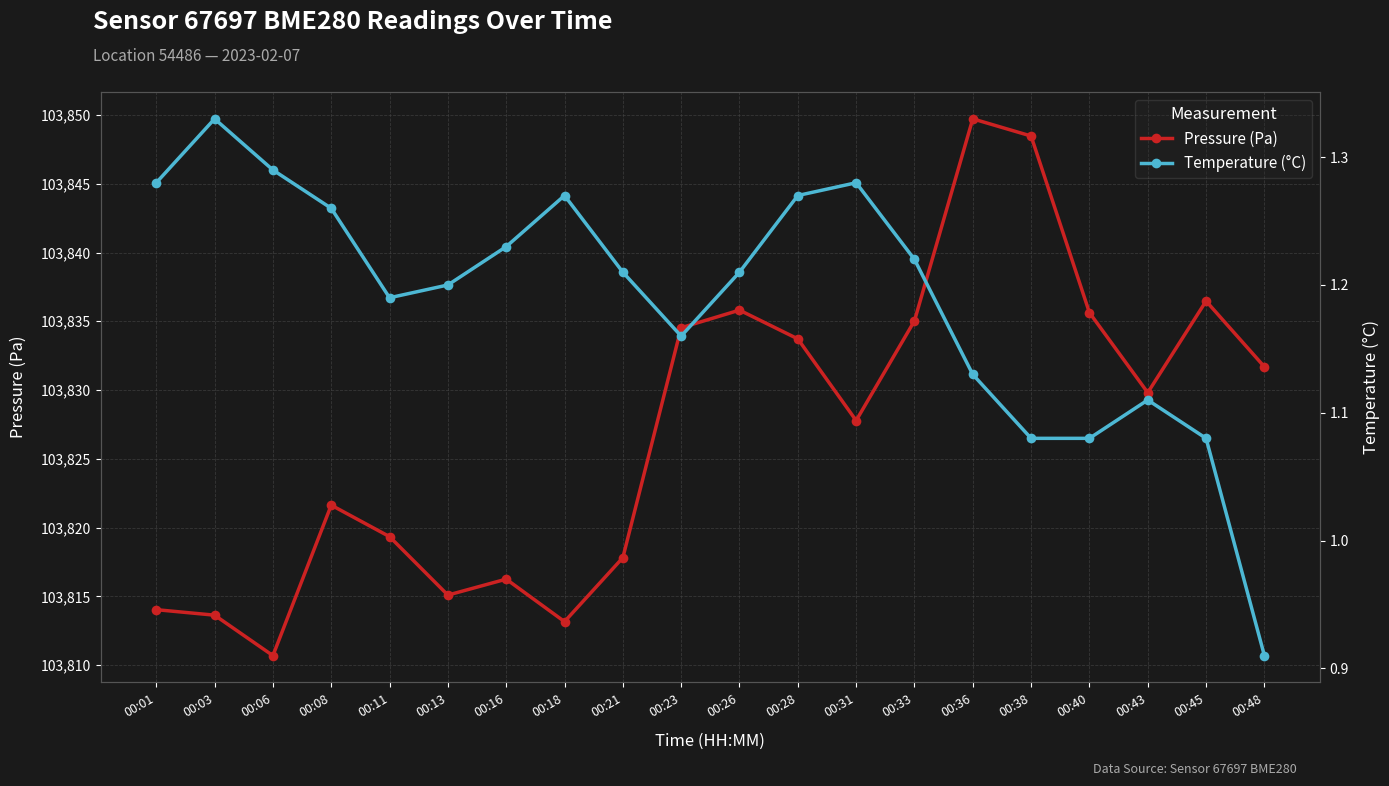

What is the difference between the maximum and minimum values in the Pressure (Pa) series?

39.0